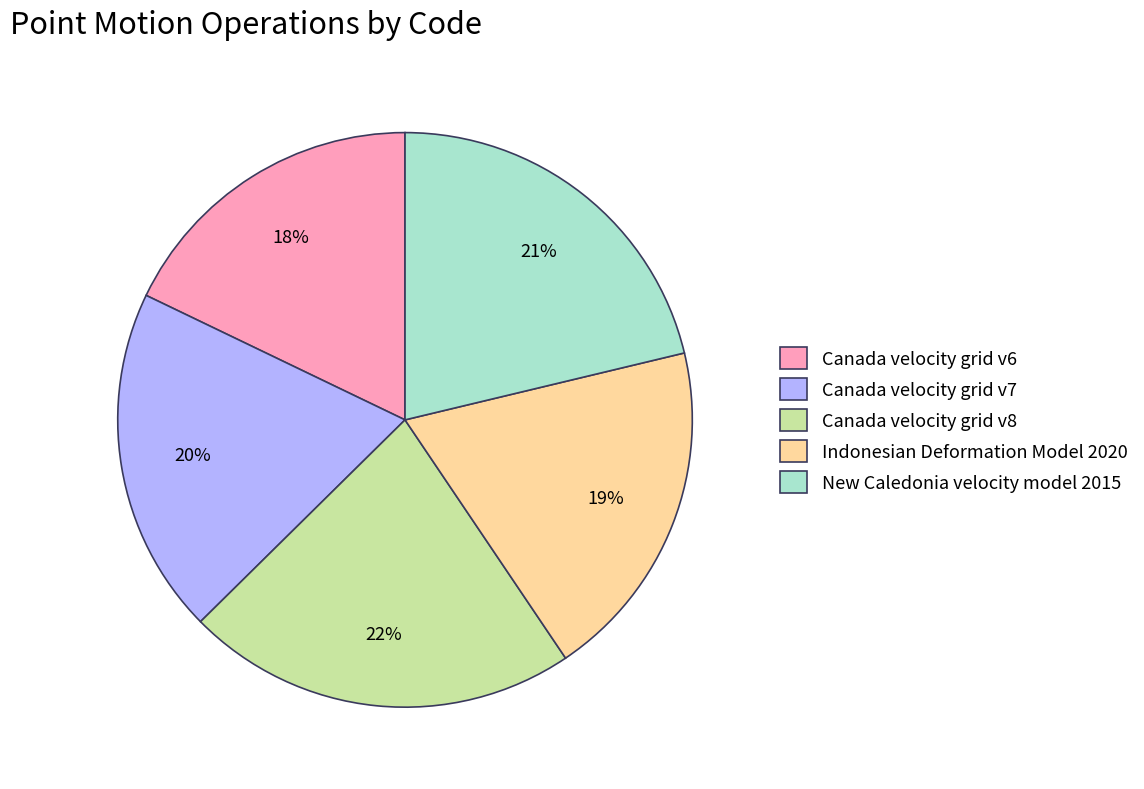

Which slice is the largest?

Canada velocity grid v8